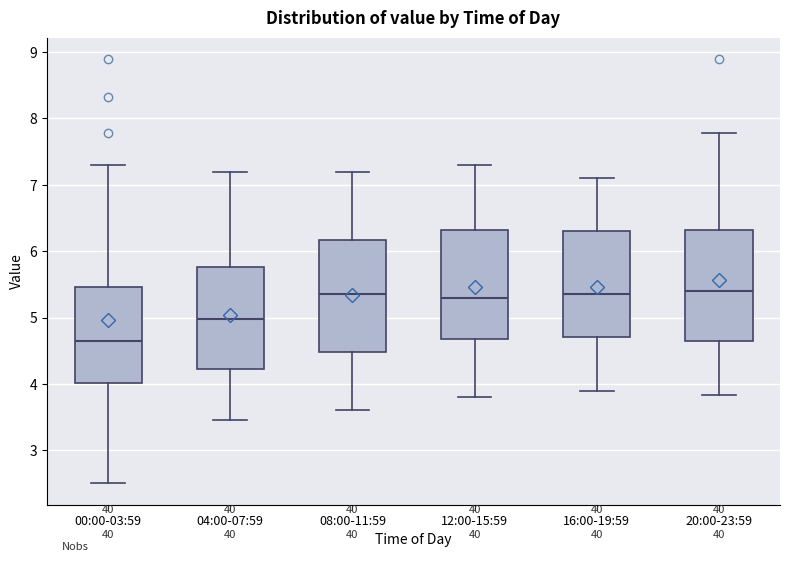

Where does the median line of the box for 00:00-03:59 sit on the y-axis? The values are not printed on the chart, so give them approximately, as read against the axis.

4.6